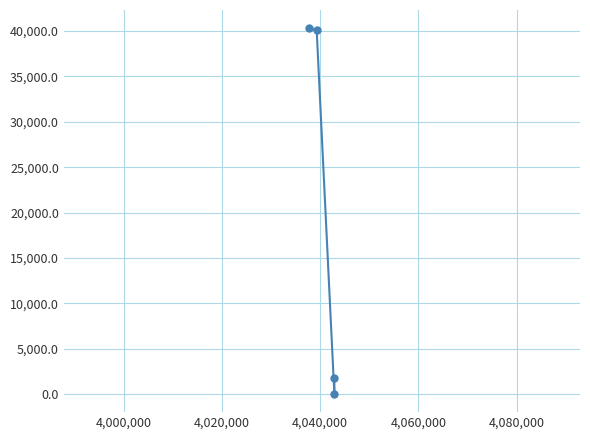

What is the smallest value displayed?

25.9